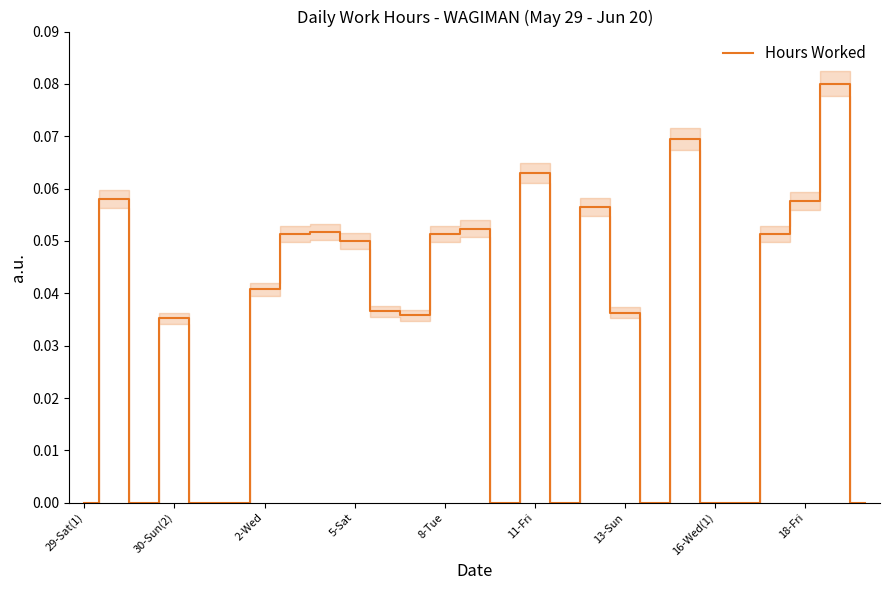

True or false: the data shows 0.0 at 11.

True